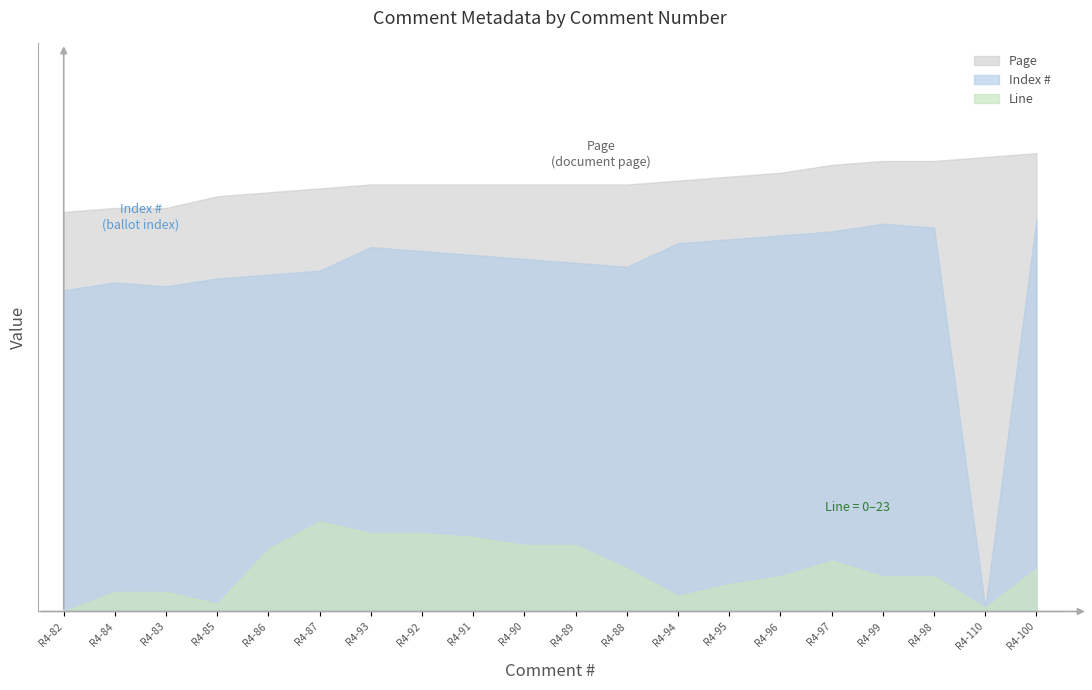

Reading right to left, what are all the values shown in this chart?

Index #: R4-100=100	R4-110=1	R4-98=98	R4-99=99	R4-97=97	R4-96=96	R4-95=95	R4-94=94	R4-88=88	R4-89=89	R4-90=90	R4-91=91	R4-92=92	R4-93=93	R4-87=87	R4-86=86	R4-85=85	R4-83=83	R4-84=84	R4-82=82
Page: R4-100=117	R4-110=116	R4-98=115	R4-99=115	R4-97=114	R4-96=112	R4-95=111	R4-94=110	R4-88=109	R4-89=109	R4-90=109	R4-91=109	R4-92=109	R4-93=109	R4-87=108	R4-86=107	R4-85=106	R4-83=103	R4-84=103	R4-82=102
Line: R4-100=11	R4-110=1	R4-98=9	R4-99=9	R4-97=13	R4-96=9	R4-95=7	R4-94=4	R4-88=11	R4-89=17	R4-90=17	R4-91=19	R4-92=20	R4-93=20	R4-87=23	R4-86=16	R4-85=2	R4-83=5	R4-84=5	R4-82=0